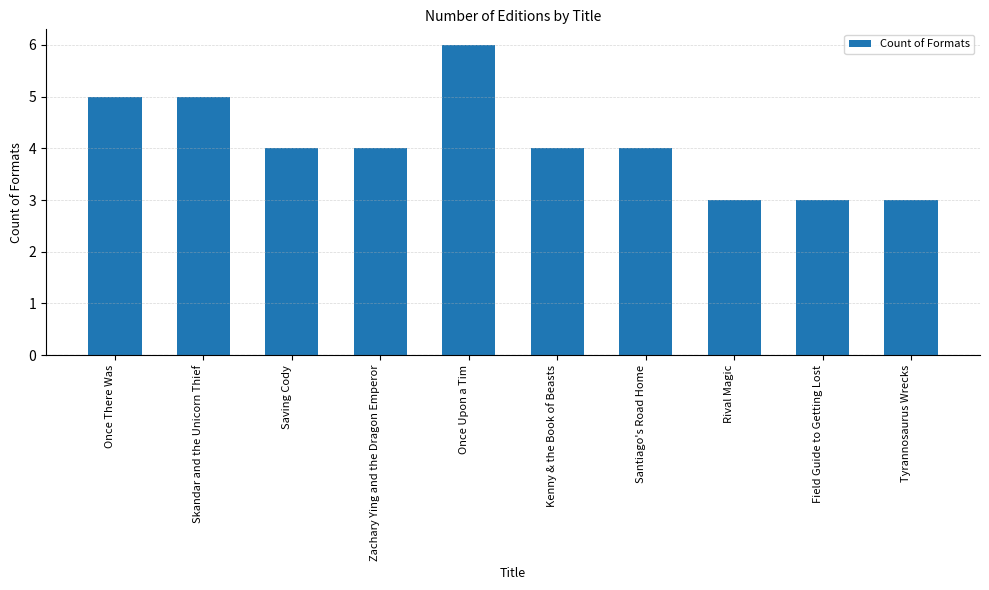

How many values are between 3 and 5?

9